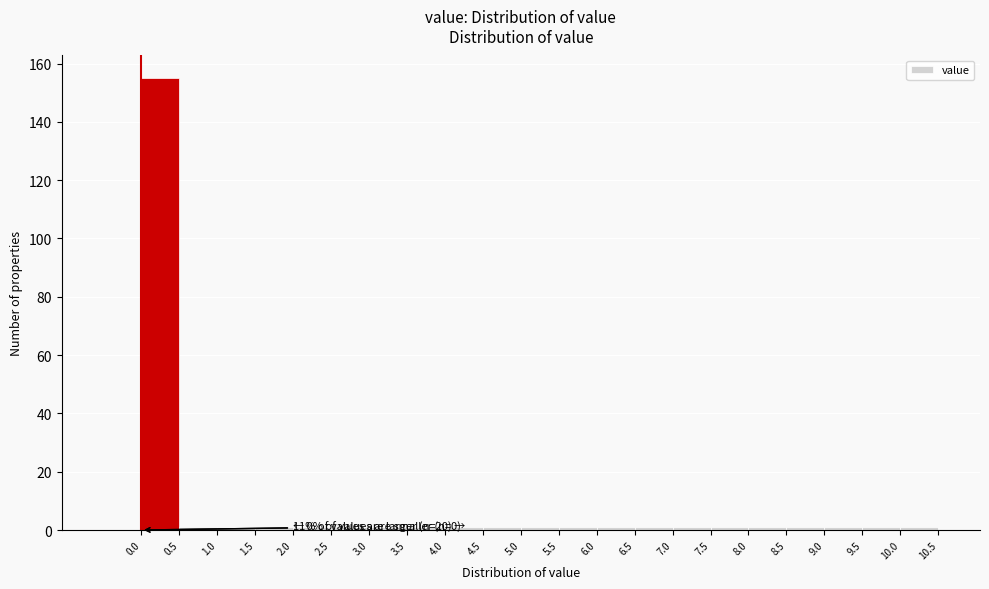

Over which range of the x-axis is the bar tallest?

0.0 to 0.5